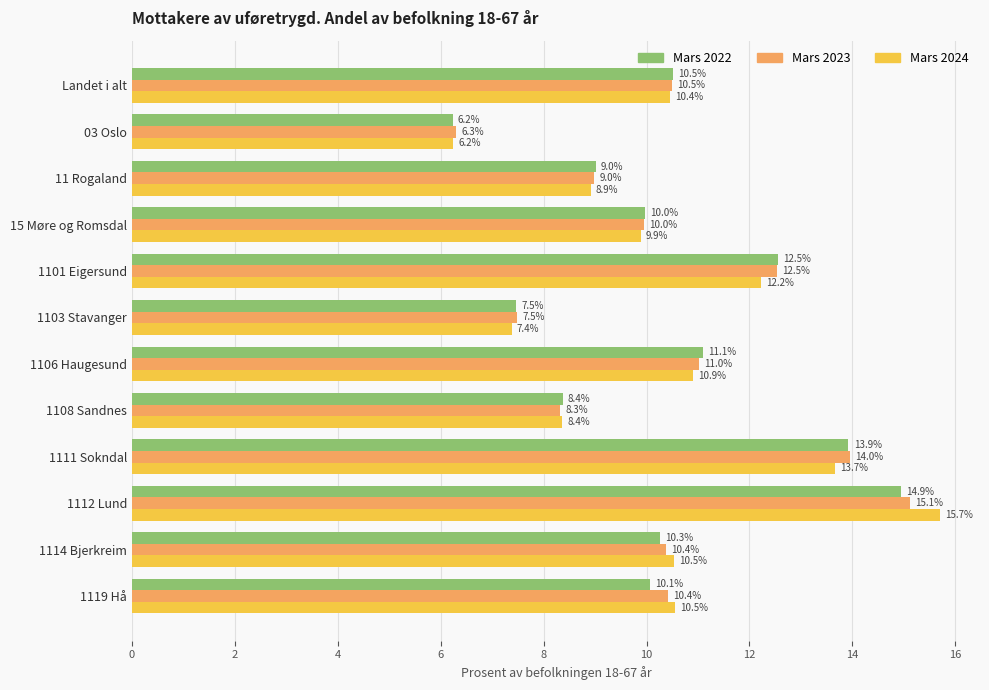

Which label corresponds to the smallest value in the chart?

03 Oslo